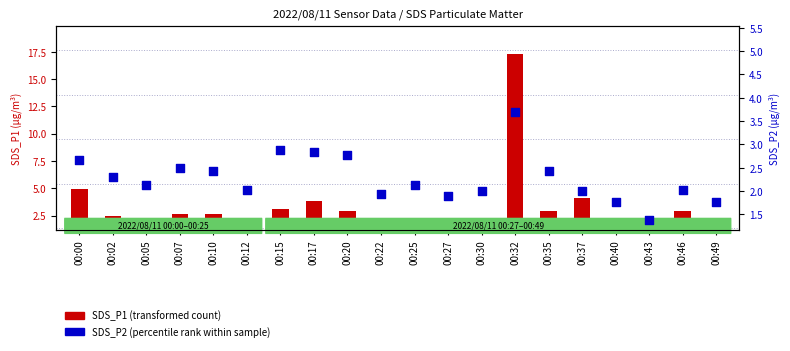

Which series contains the lowest Y value?

SDS_P2 (percentile rank within sample)